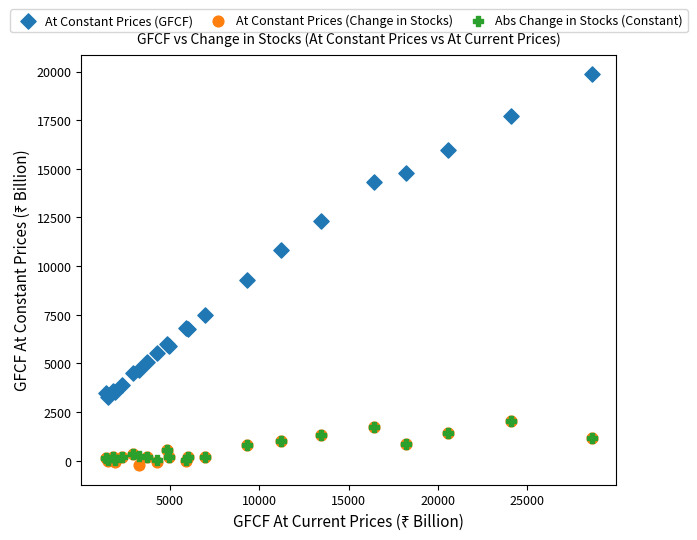

Which series reaches the minimum Y coordinate?

At Constant Prices (Change in Stocks)